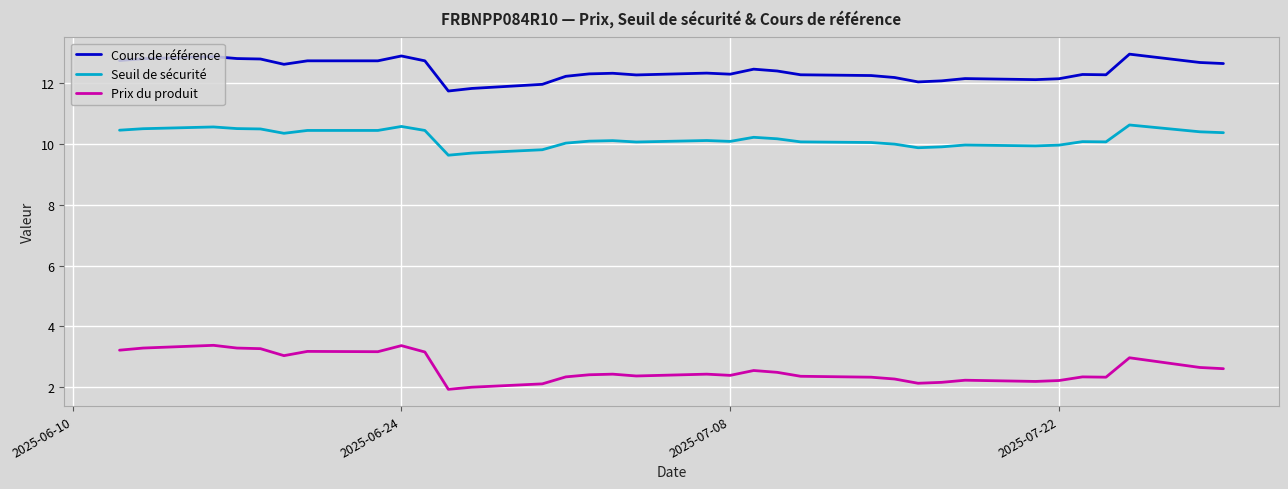

Which series has the largest total across all categories?

Cours de référence